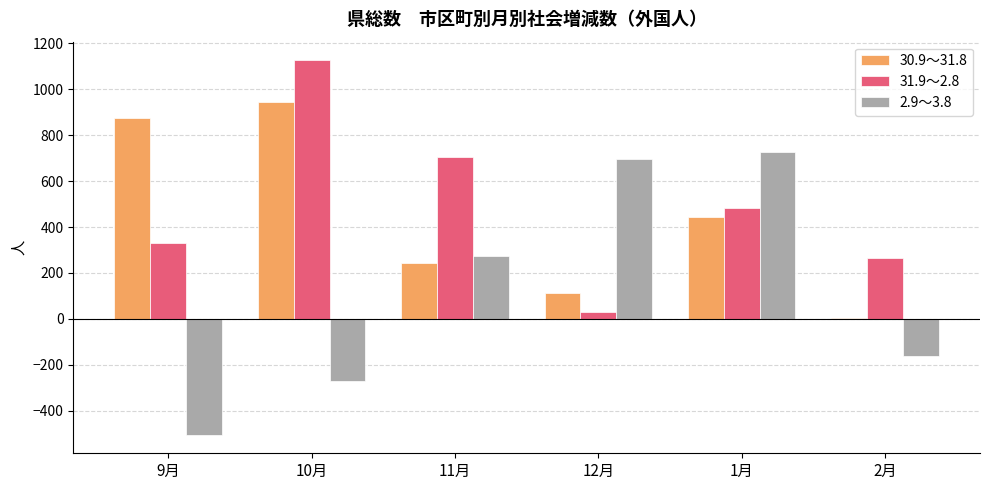

Is the value of 2.9～3.8 at 2月 greater than the value of 31.9～2.8 at 10月?

No